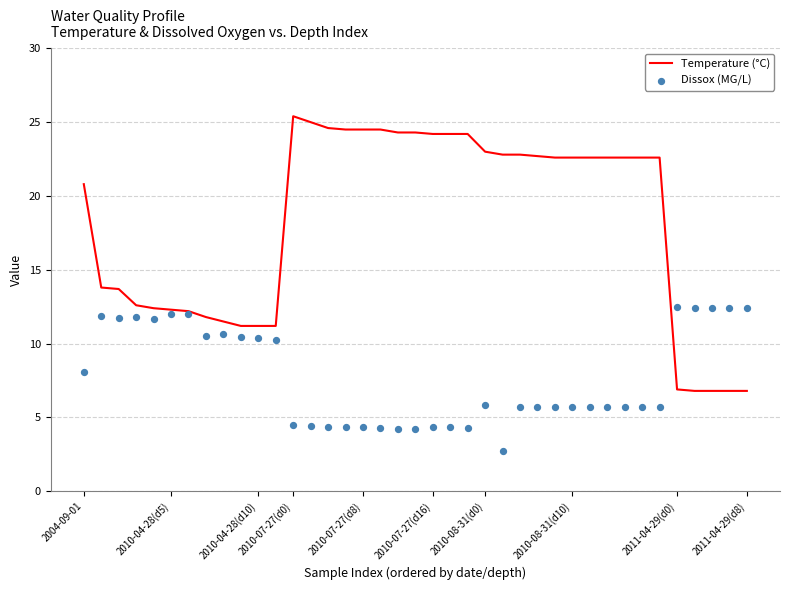

Where does the Temperature (°C) series first go above 22?

2010-07-27(d0)